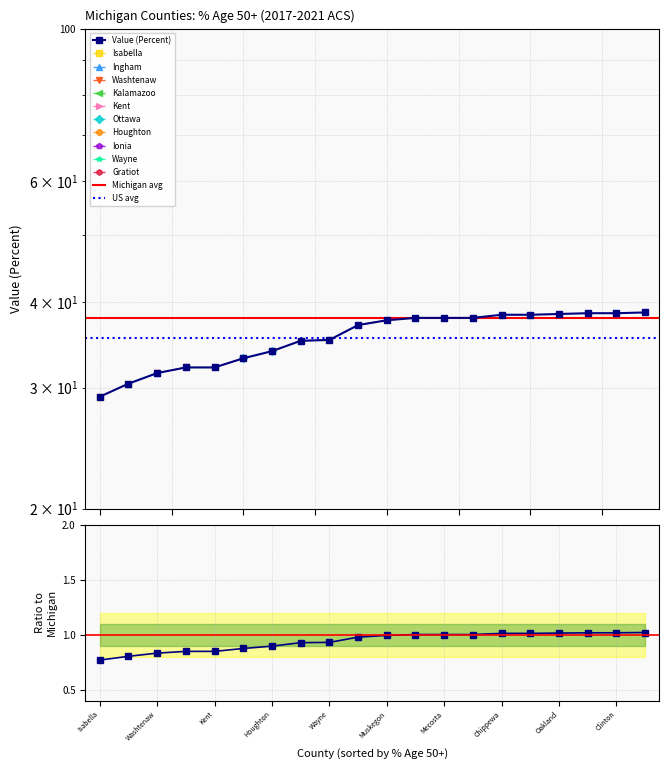

List the labels in order of value, largest first.

Montcalm, Genesee, Clinton, Oakland, Chippewa, St. Joseph, Calhoun, Mecosta, Allegan, Muskegon, Gratiot, Wayne, Ionia, Houghton, Ottawa, Kalamazoo, Kent, Washtenaw, Ingham, Isabella